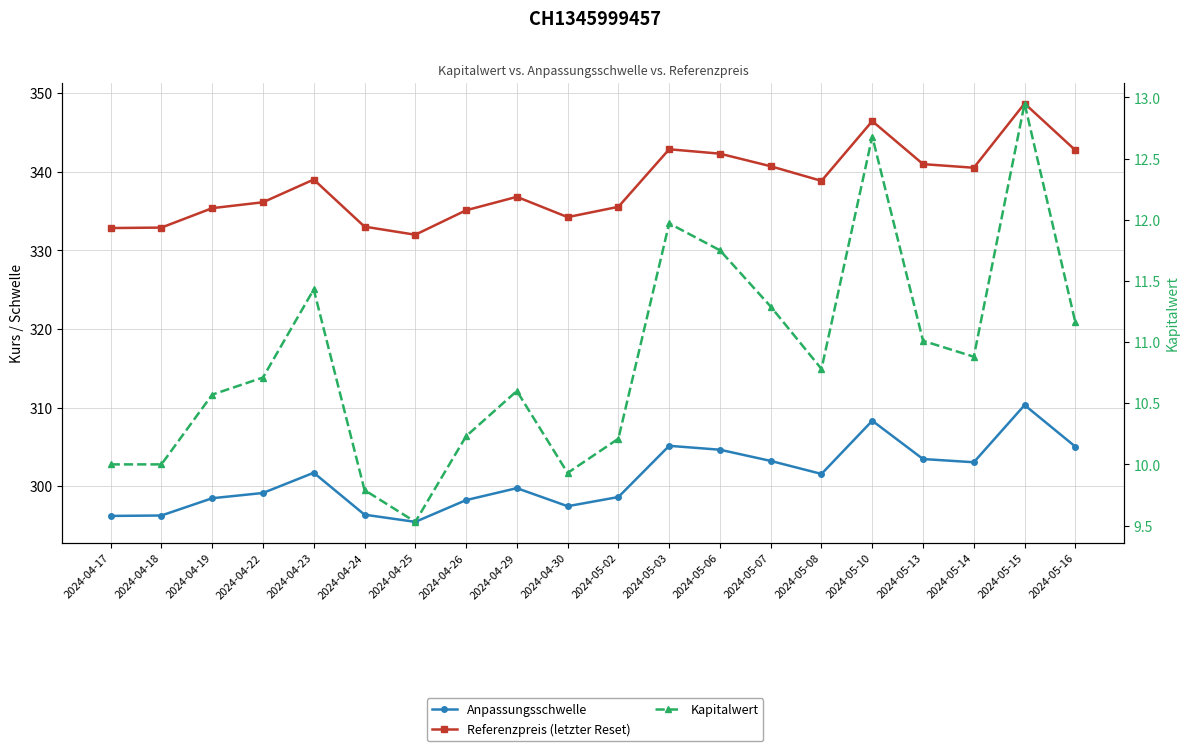

Which series has the widest spread of values?

Referenzpreis (letzter Reset)